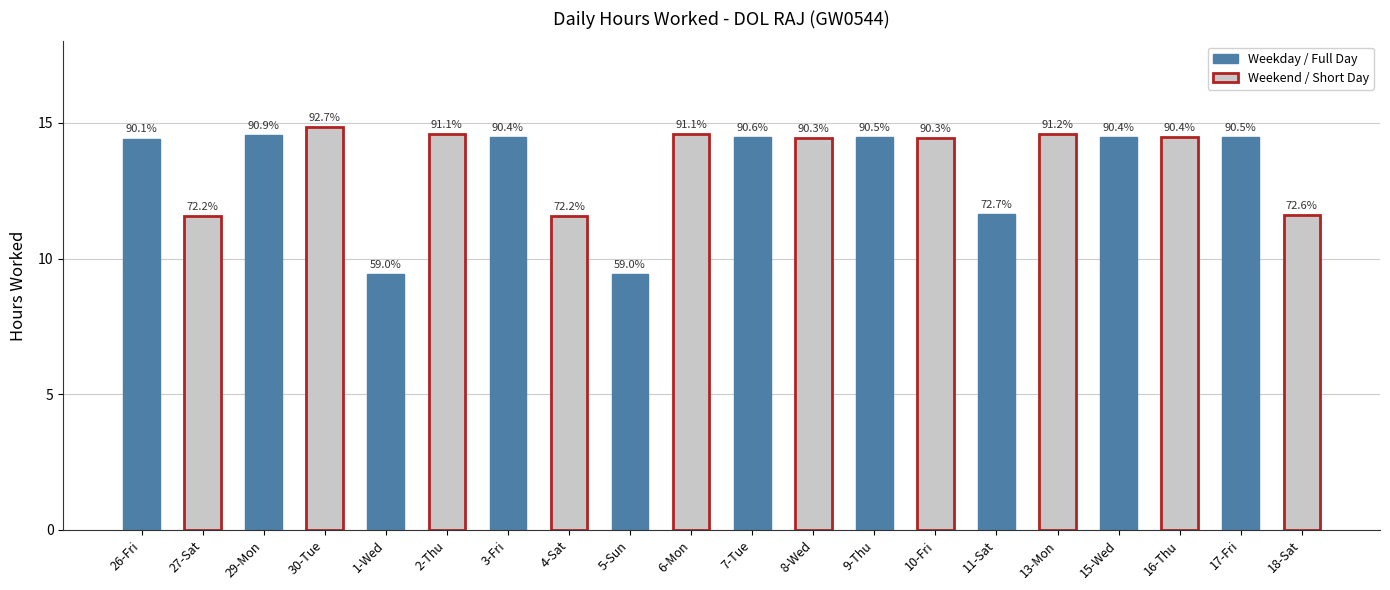

What is the label of the 18th bar from the right?

29-Mon